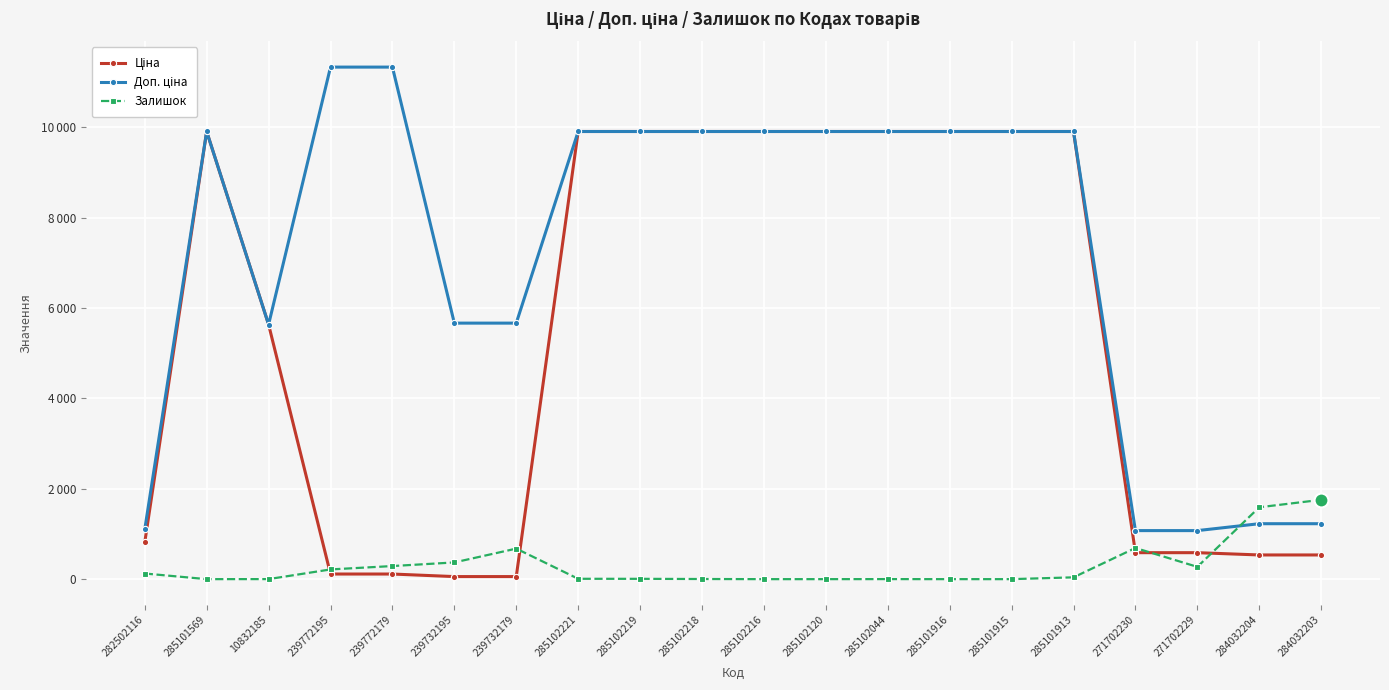

Is this an area chart (filled region under the line)?

No